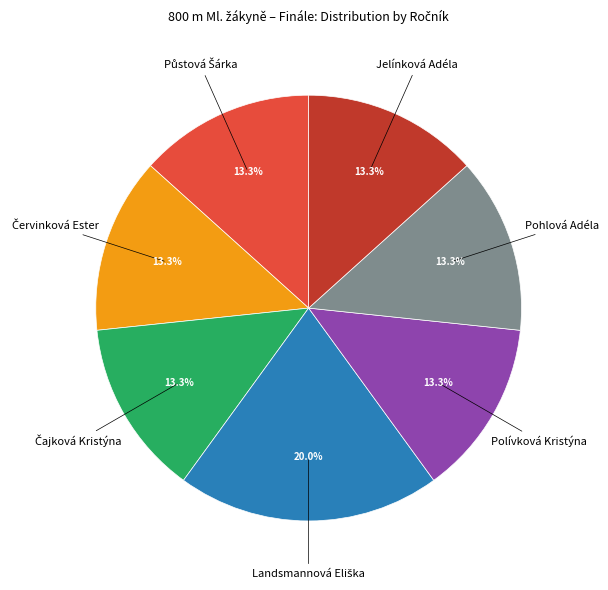

How many segments does this pie chart have?

7